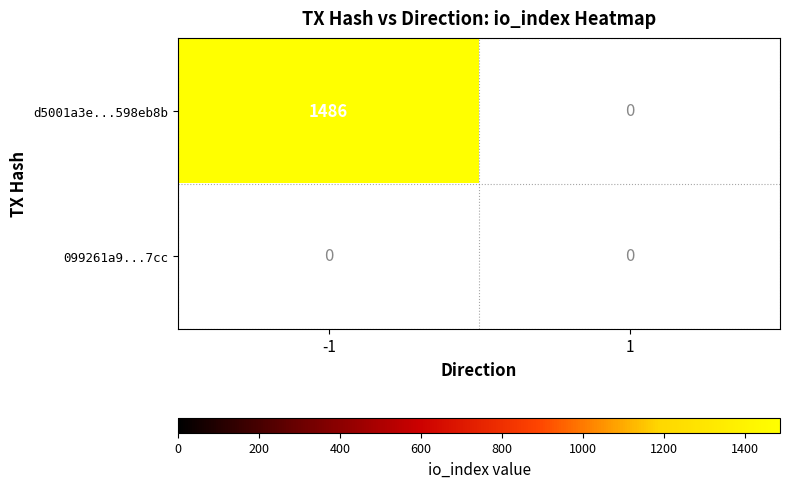

Rank the series by their average value, from highest to lowest.

d5001a3e...598eb8b, 099261a9...7cc